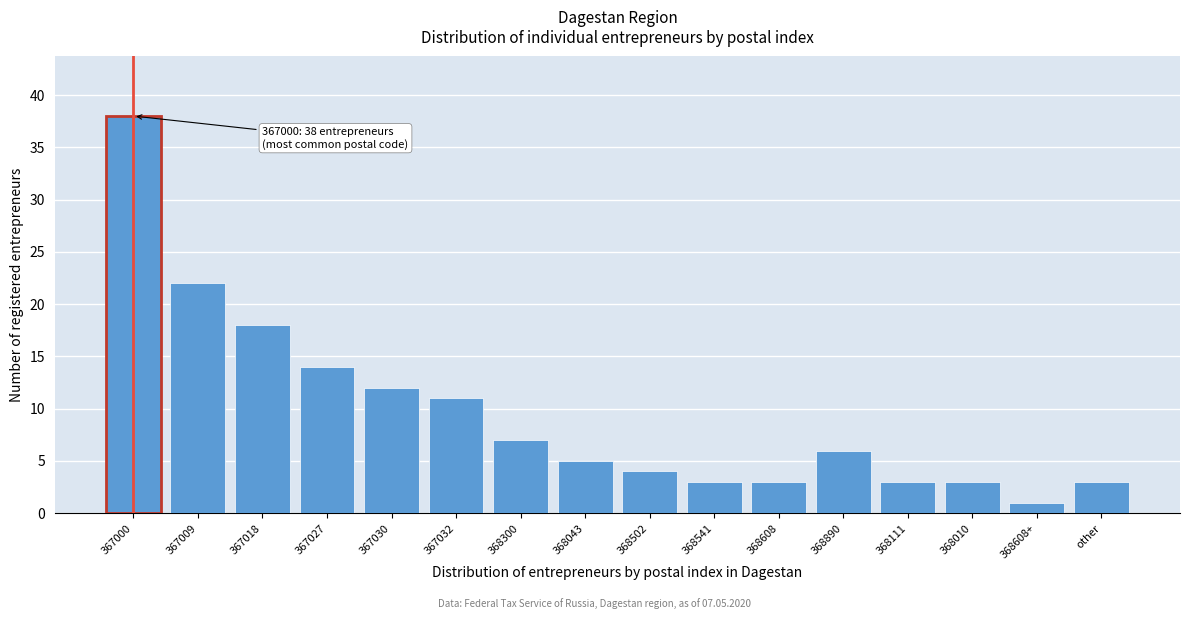

Reading left to right, what are all the values shown in this chart?

38	22	18	14	12	11	7	5	4	3	3	6	3	3	1	3